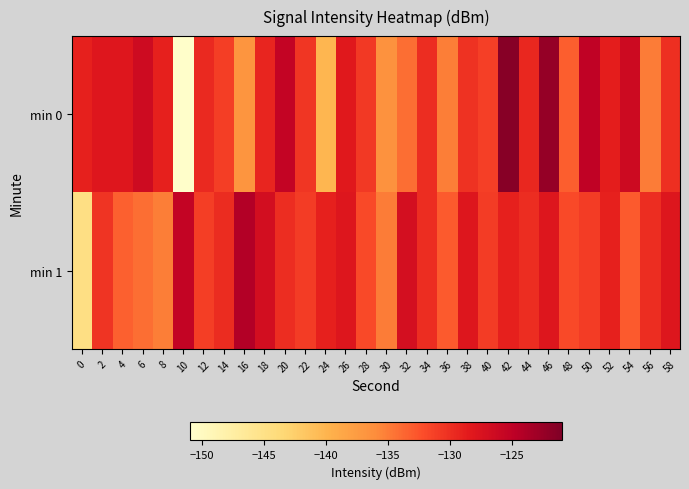

Reading right to left, what are all the values shown in this chart?

min 0: 58=-130.1	56=-135.0	54=-126.4	52=-128.8	50=-125.2	48=-133.2	46=-122.4	44=-129.5	42=-121.5	40=-131.3	38=-130.3	36=-135.1	34=-130.0	32=-134.1	30=-136.5	28=-130.8	26=-128.4	24=-140.2	22=-130.5	20=-125.4	18=-129.4	16=-136.9	14=-131.1	12=-129.6	10=-150.8	8=-129.1	6=-126.5	4=-128.1	2=-128.0	0=-129.1
min 1: 58=-128.0	56=-130.0	54=-133.0	52=-129.0	50=-131.0	48=-132.0	46=-128.0	44=-130.0	42=-129.0	40=-131.0	38=-128.0	36=-133.0	34=-130.0	32=-127.0	30=-135.0	28=-132.0	26=-128.0	24=-129.0	22=-131.0	20=-130.0	18=-127.0	16=-124.2	14=-129.9	12=-131.1	10=-125.3	8=-135.2	6=-134.2	4=-133.3	2=-130.4	0=-144.7